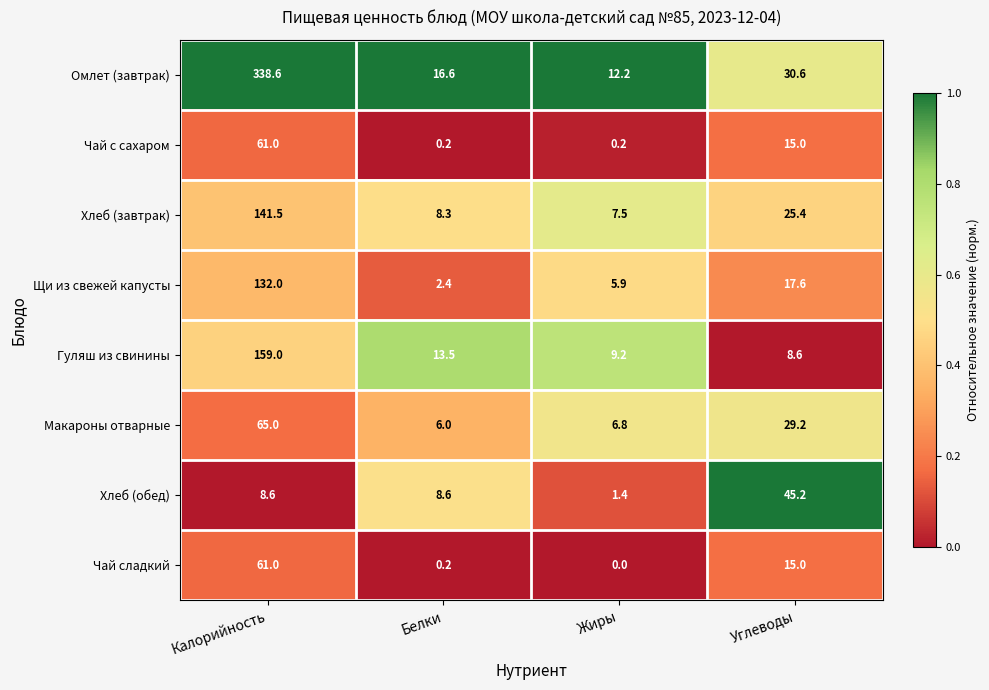

Which category has the highest value across all series?

Калорийность